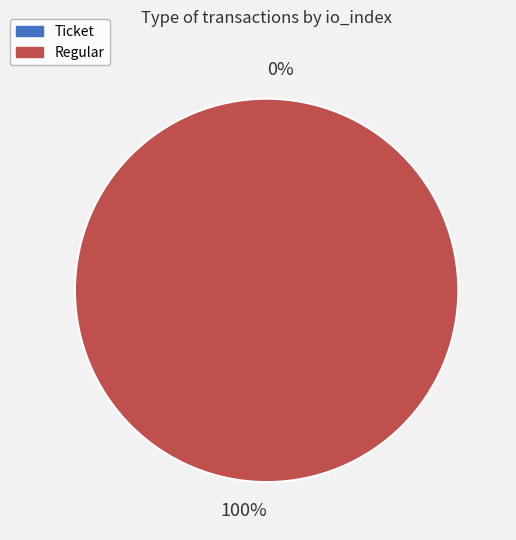

Which slice is the smallest?

Ticket (io_index=0)